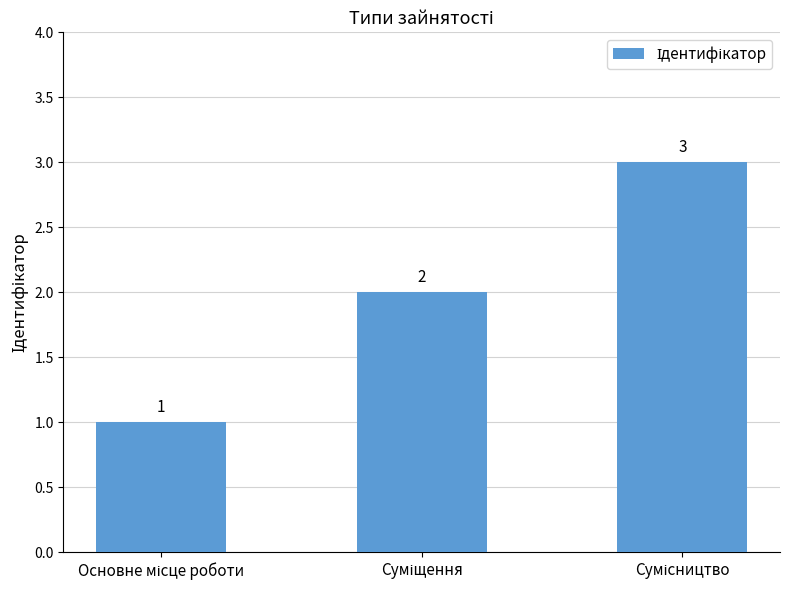

Count the values in the range 1 to 3.

3